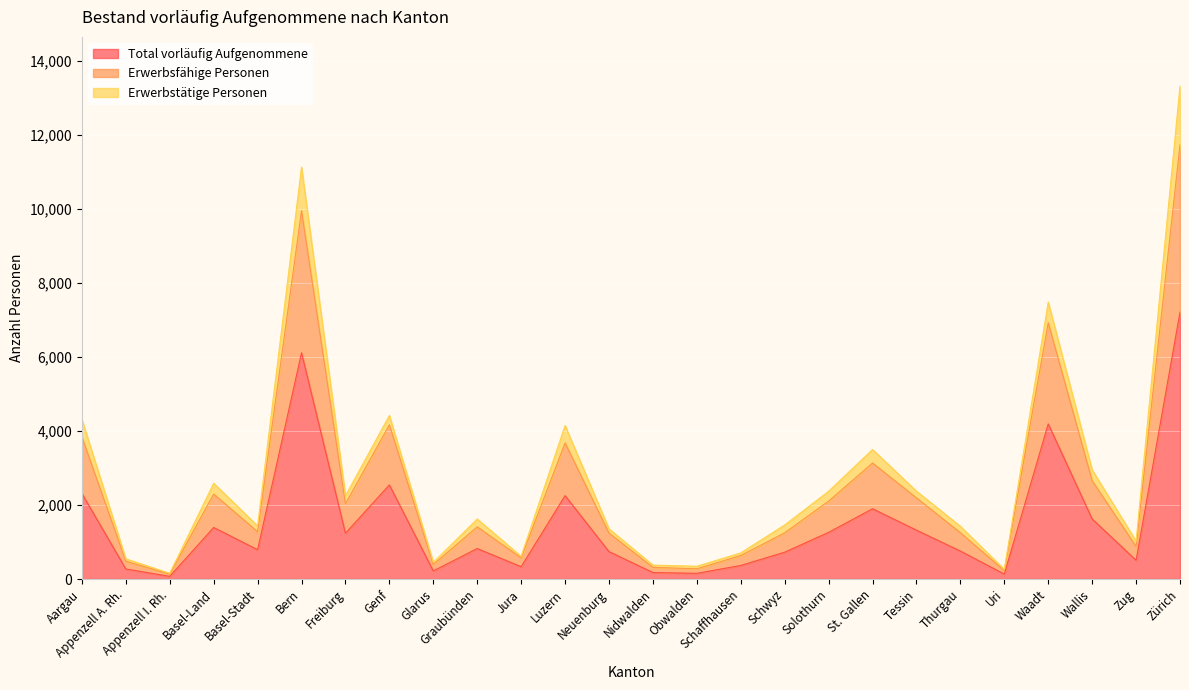

At which category is the sum across all series the highest?

Zürich